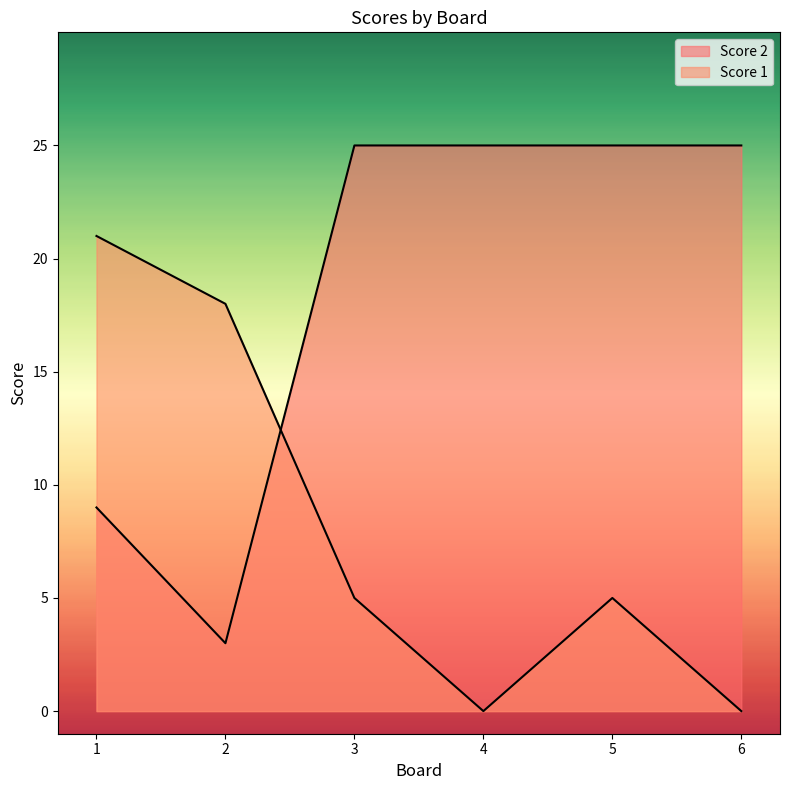

What is the sum of the Score 1 values at 5 and 1?

34